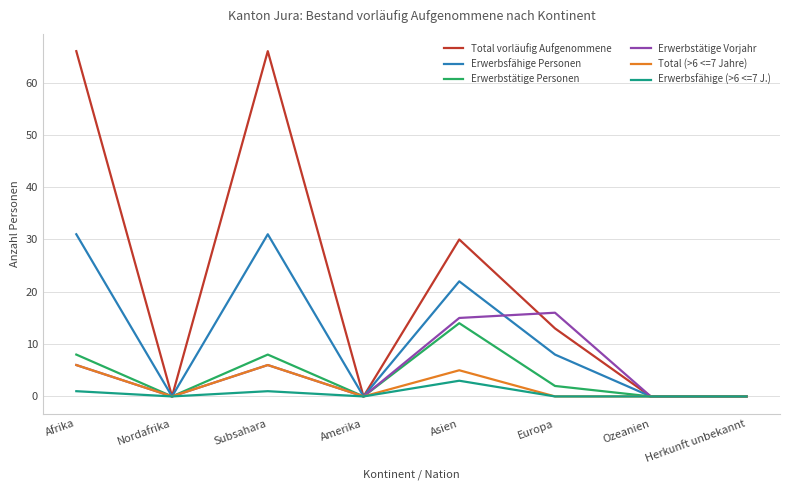

What is the total value across all series at Europa?

39